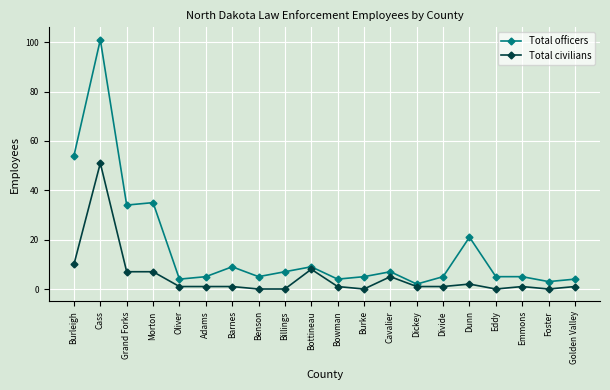

The value of Total officers at Barnes is 9. True or false?

True